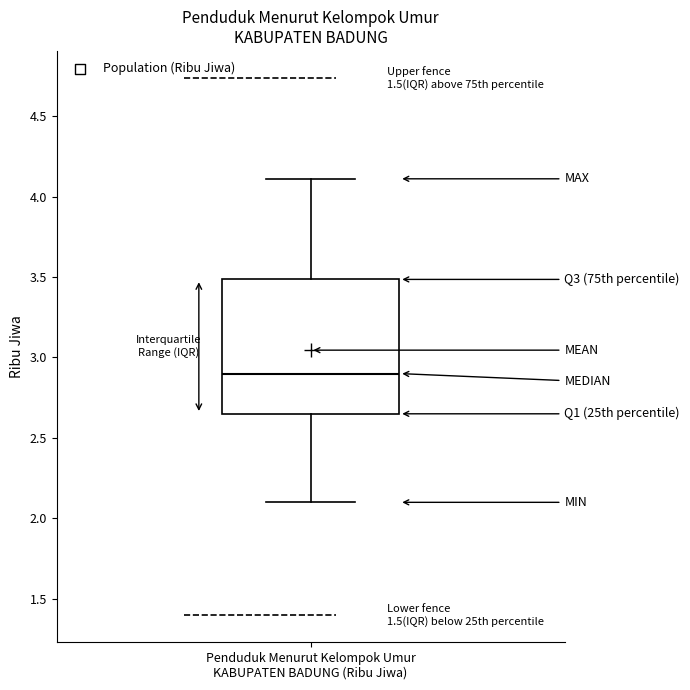

Transcribe this box plot: give where the median line is, the range the box spans, and where the two whiskers end, as read against the y-axis. The values are not printed on the chart, so give them approximately, as read against the axis.

median 2.90, box 2.65 to 3.50, whiskers 2.10 to 4.10